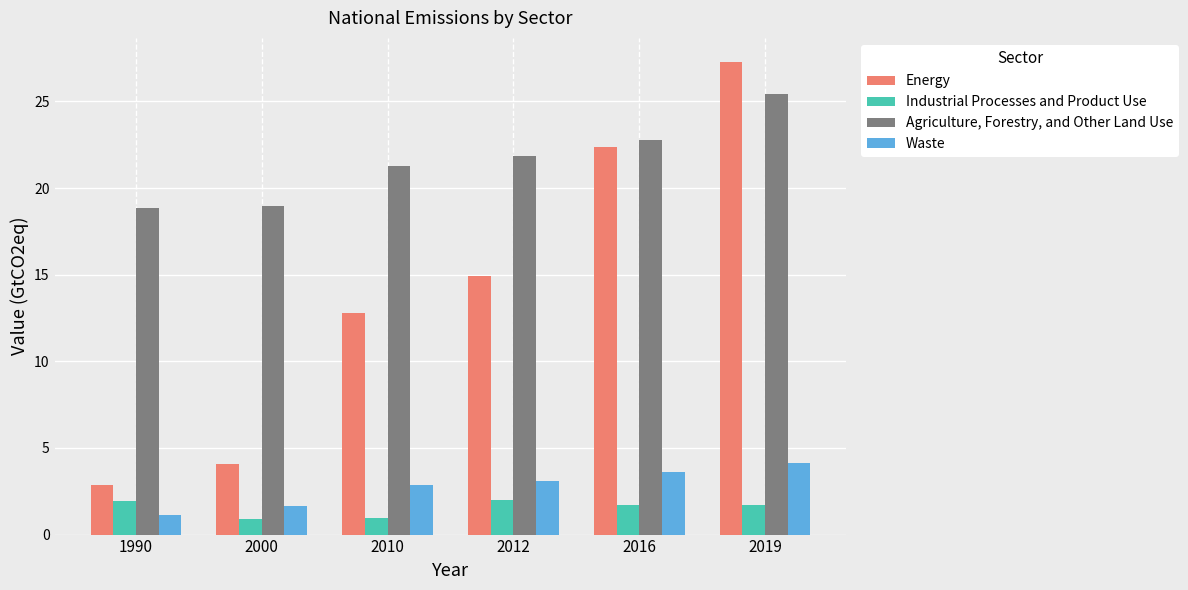

True or false: Waste has a value of 1.6 at 2019.

False